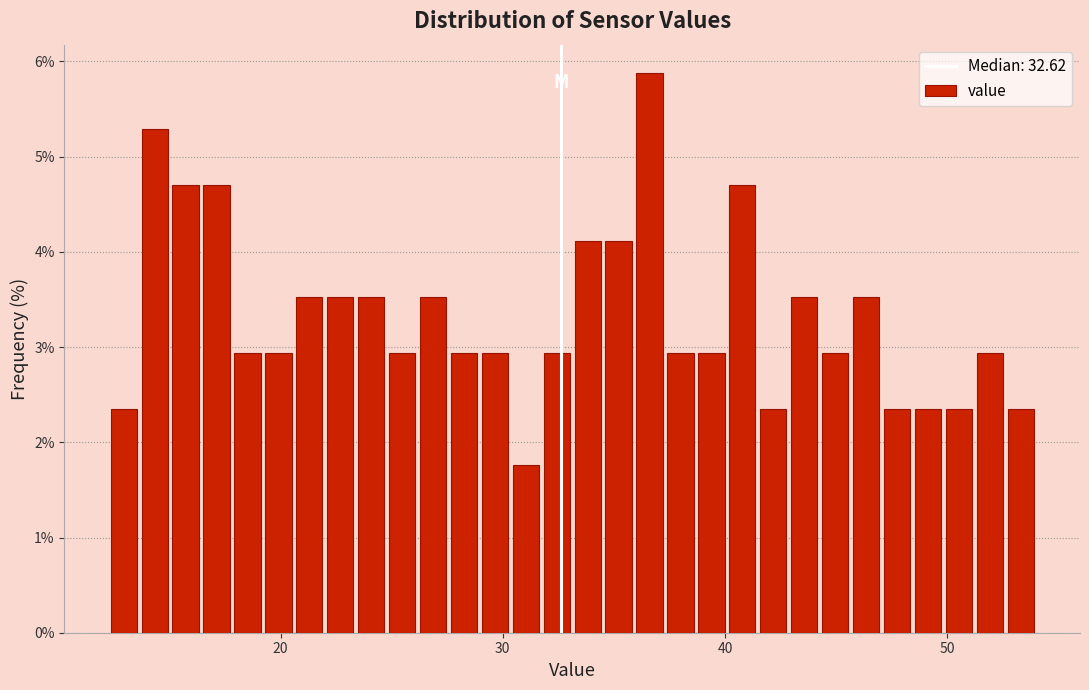

Read against the x-axis, roughly where is the centre of the tallest bar?

37